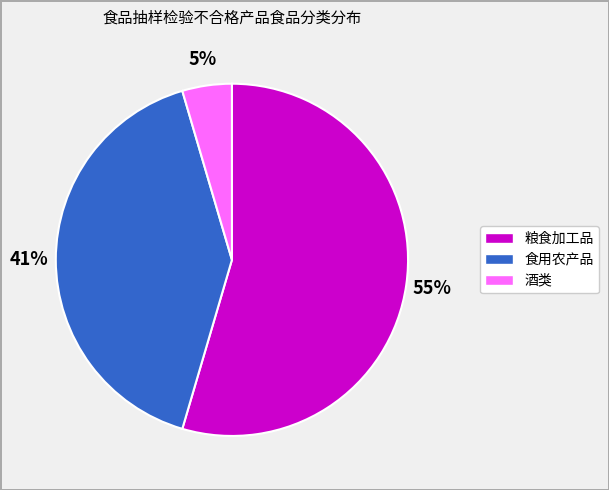

Rank the categories by value from highest to lowest.

粮食加工品, 食用农产品, 酒类